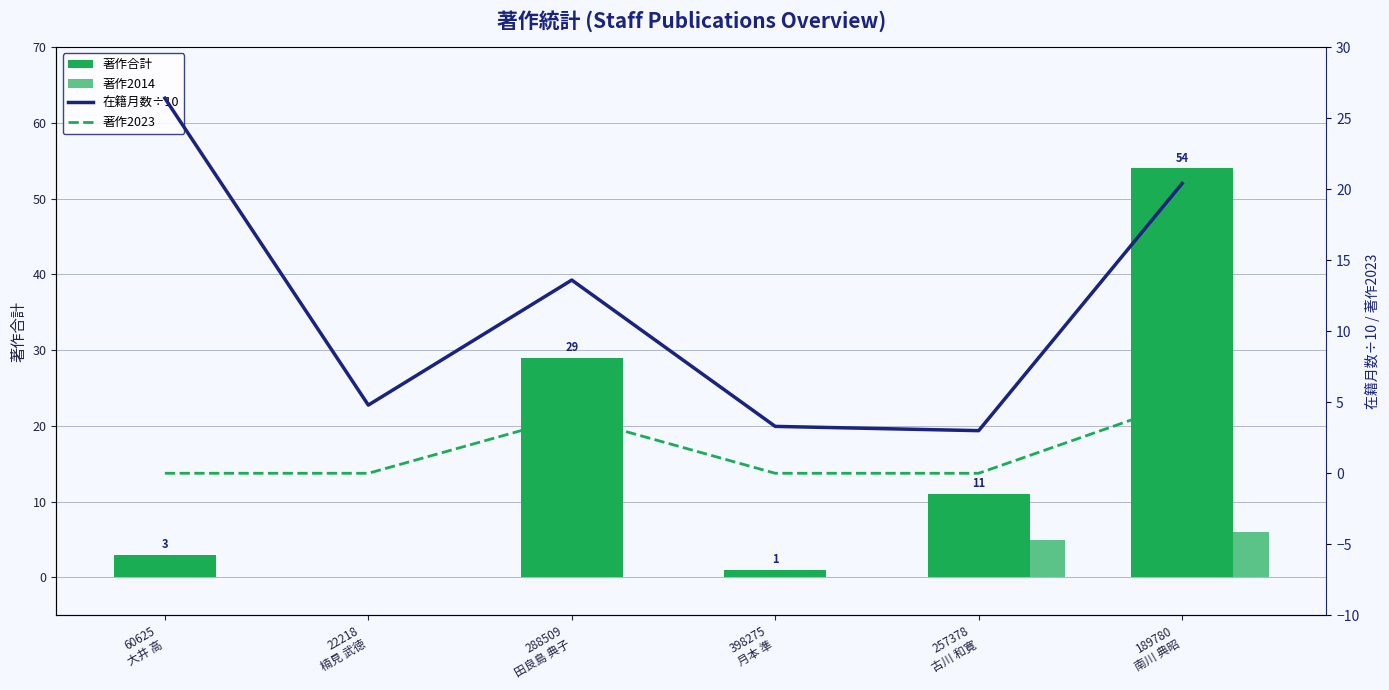

Rank the series at 288509
田良島 典子 from lowest to highest value.

著作2014, 著作2023, 在籍月数÷10, 著作合計